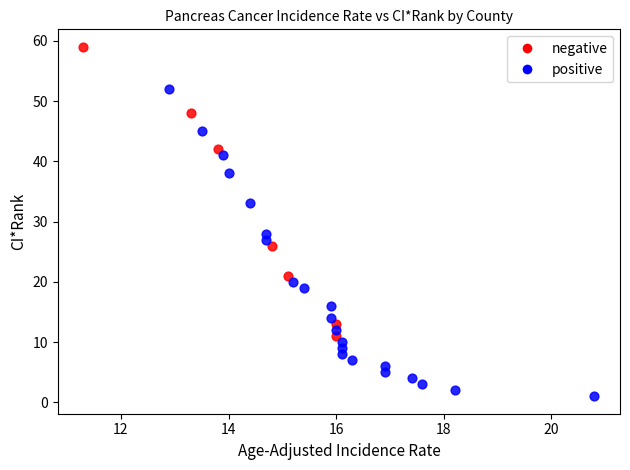

Which series reaches the minimum Y coordinate?

positive